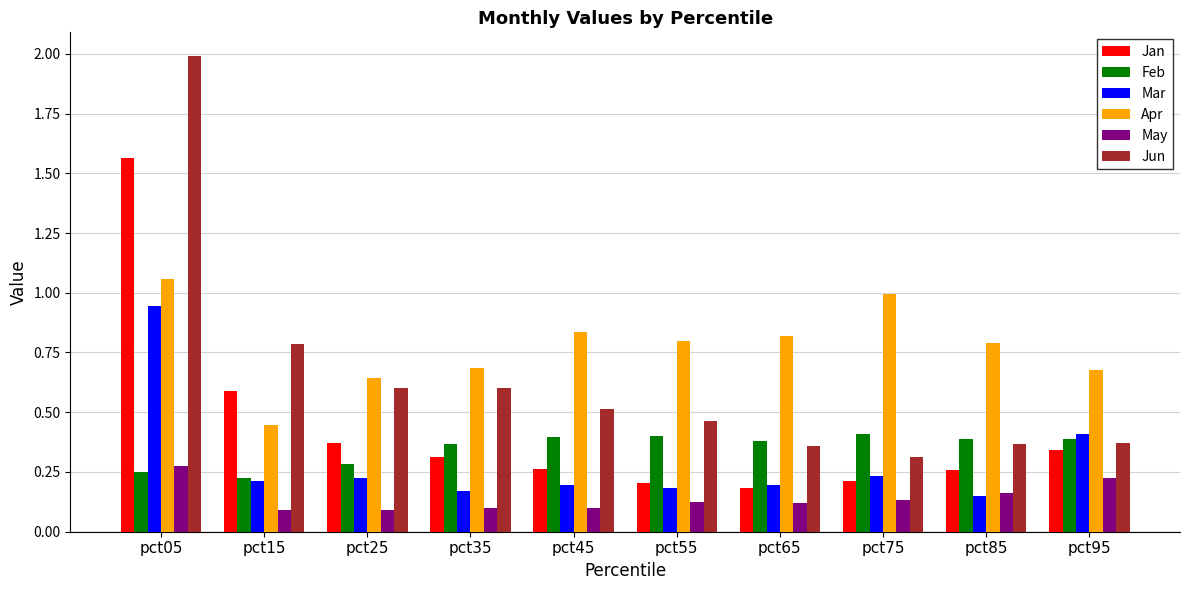

Between pct05 and pct95, which series saw the biggest shift?

Jun